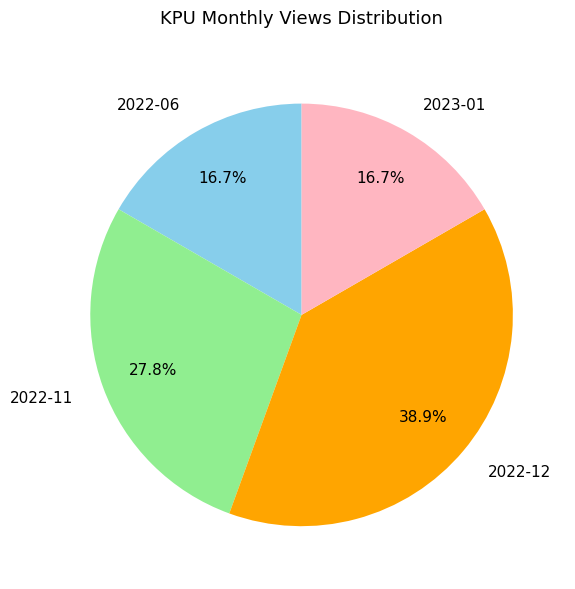

Which slice is the largest?

2022-12